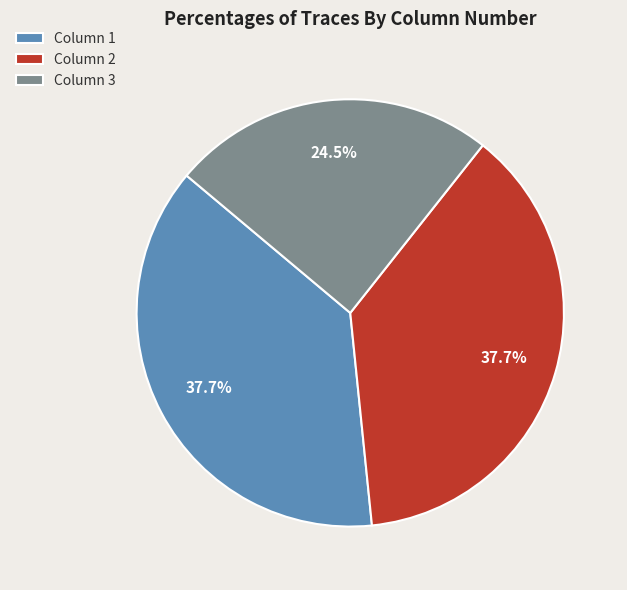

To the nearest percent, what percentage of the pie is Column 1?

38%